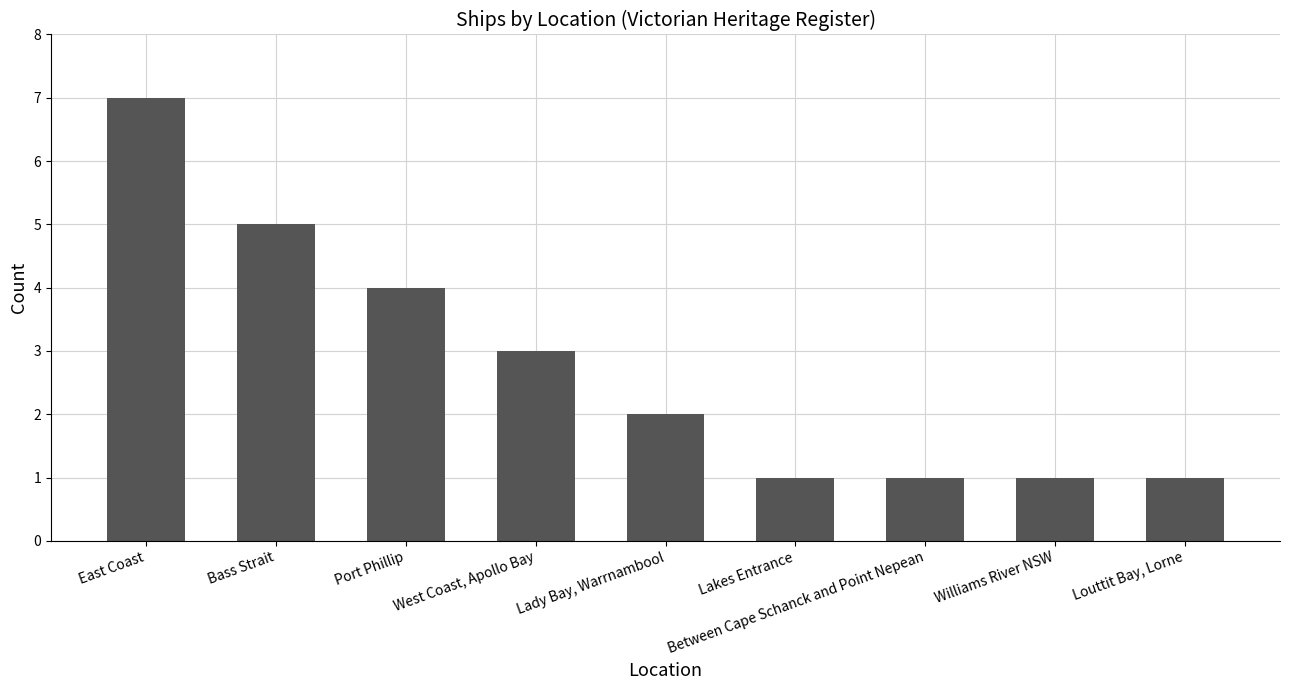

Between Williams River NSW and Port Phillip, which is larger?

Port Phillip